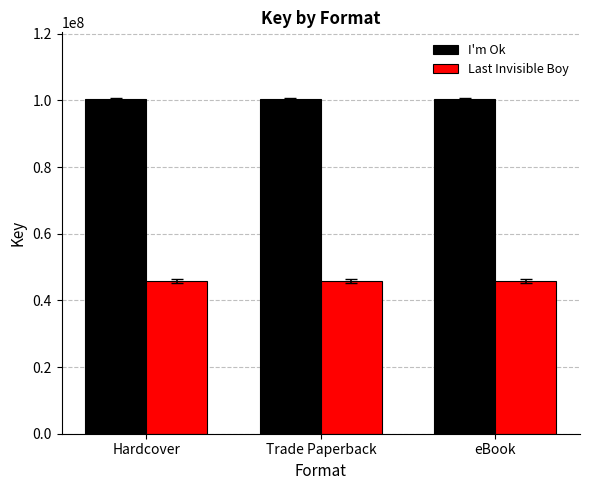

Which series has the largest total across all categories?

I'm Ok